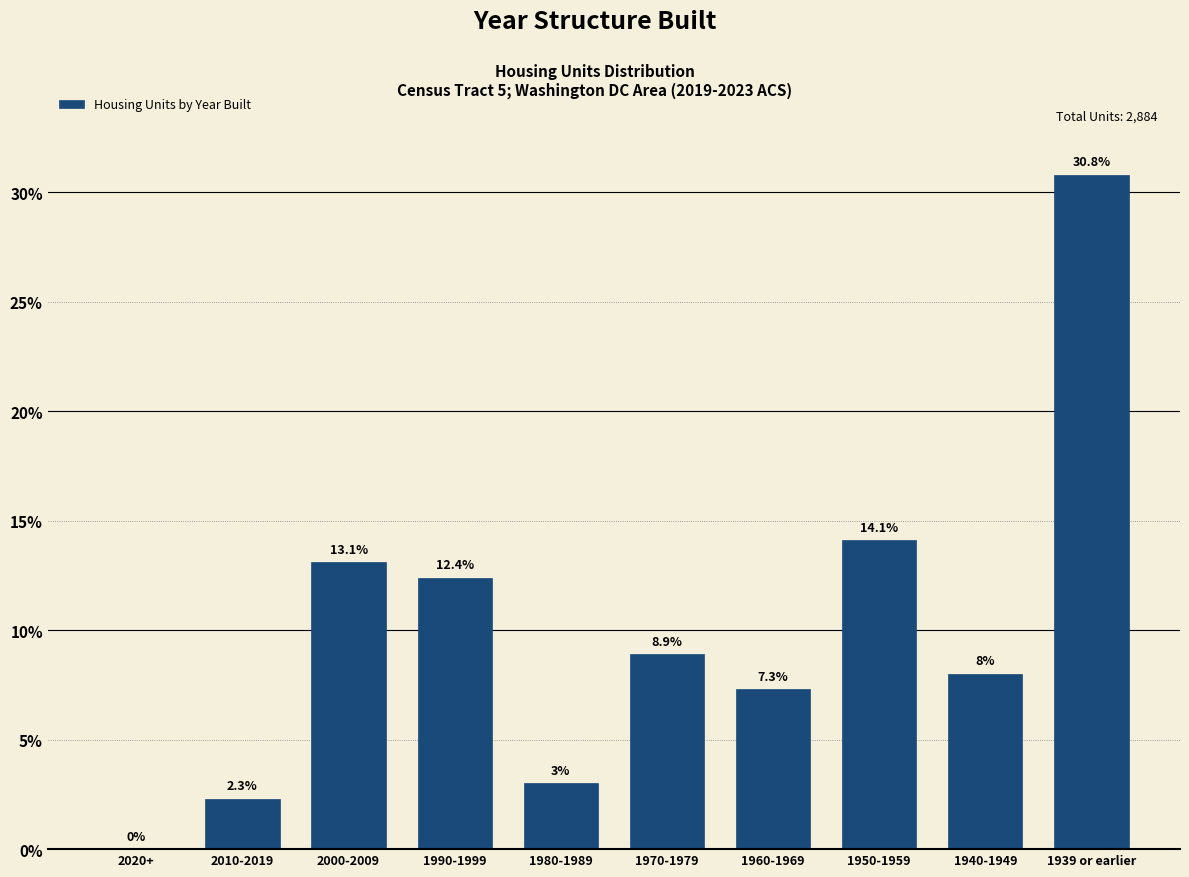

Reading left to right, extract all data points from this chart.

2020+=0.0	2010-2019=2.3	2000-2009=13.1	1990-1999=12.4	1980-1989=3.0	1970-1979=8.9	1960-1969=7.3	1950-1959=14.1	1940-1949=8.0	1939 or earlier=30.8